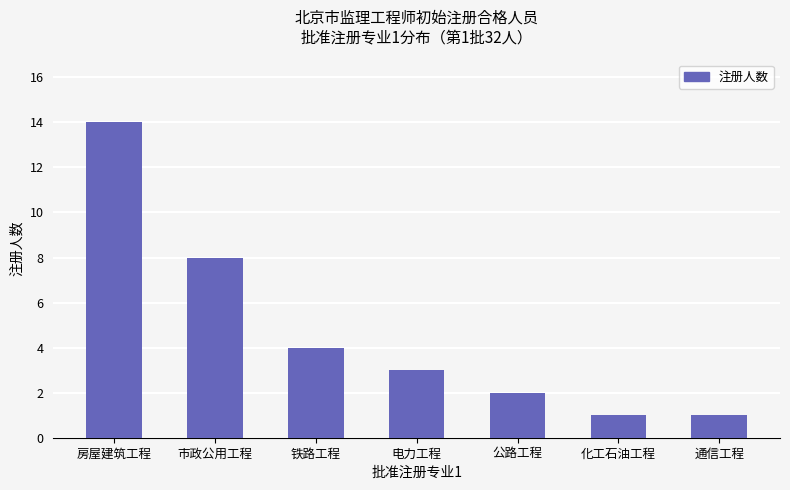

Which has a higher value, 市政公用工程 or 电力工程?

市政公用工程